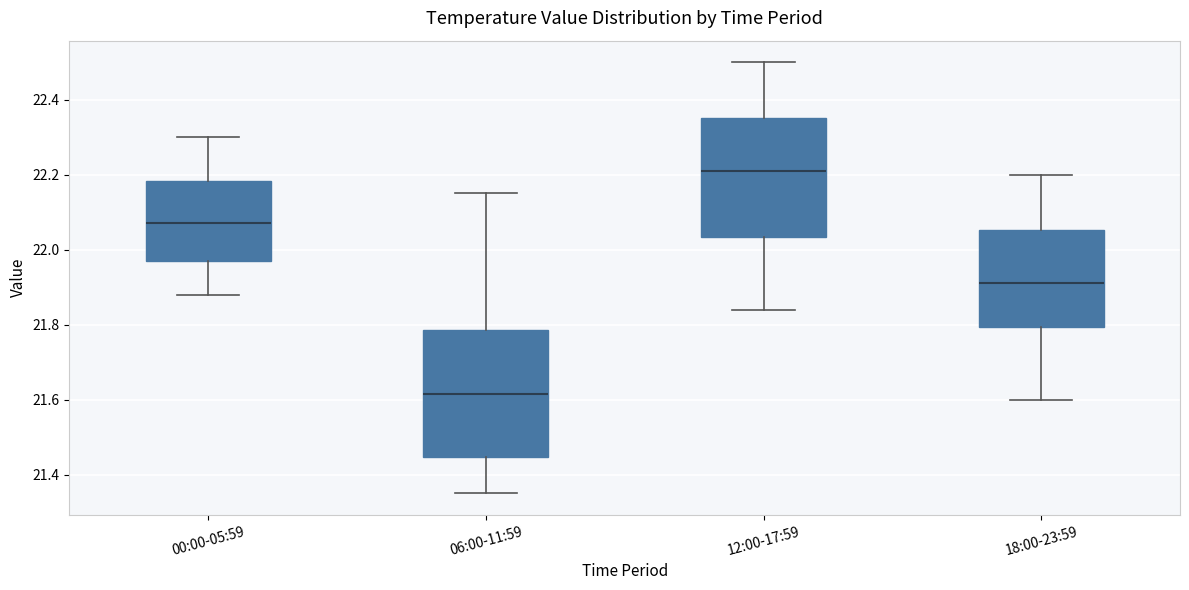

Where is the lower edge of the box for 00:00-05:59 on the y-axis? The values are not printed on the chart, so give them approximately, as read against the axis.

21.98